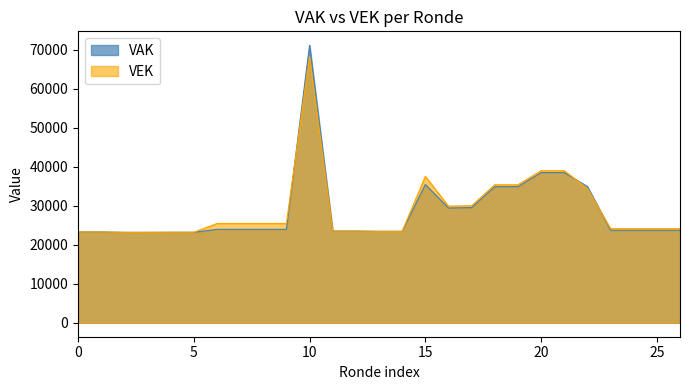

Is it true that VEK equals 8851 at 2021 Opmaak - ontwerp?

False